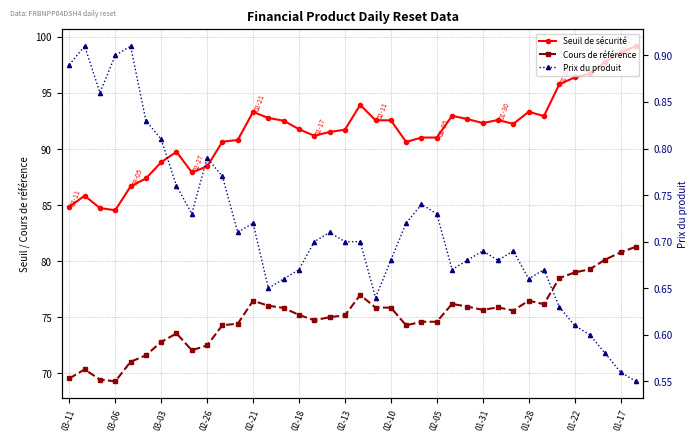

True or false: Prix du produit and Seuil de sécurité intersect in this chart.

False